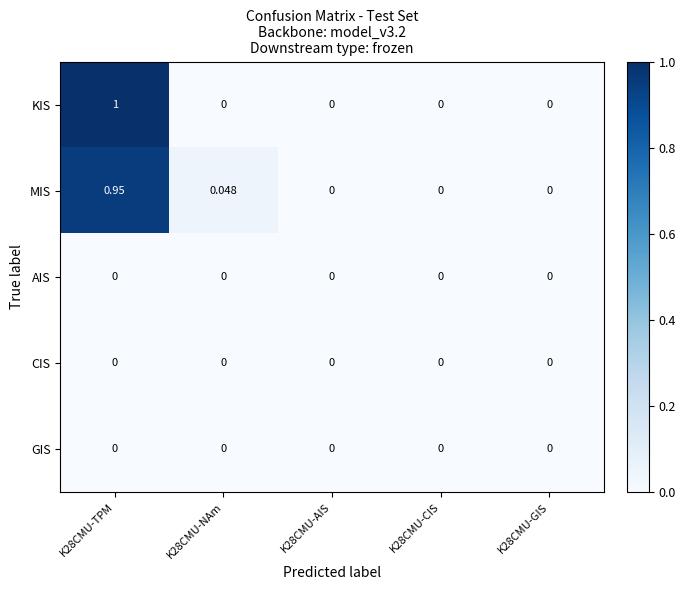

Which series has the widest spread of values?

KIS